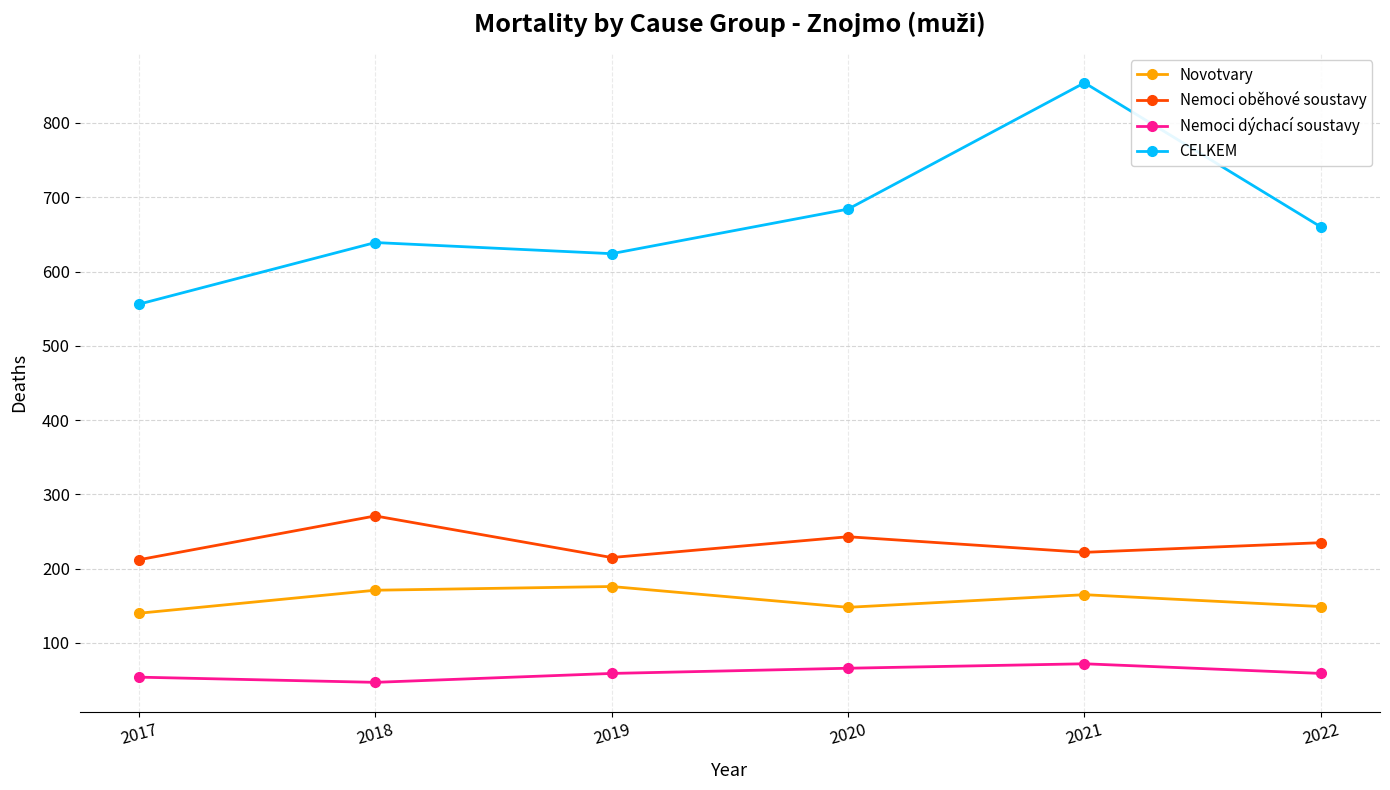

Does the chart display data point markers on the line(s)?

Yes